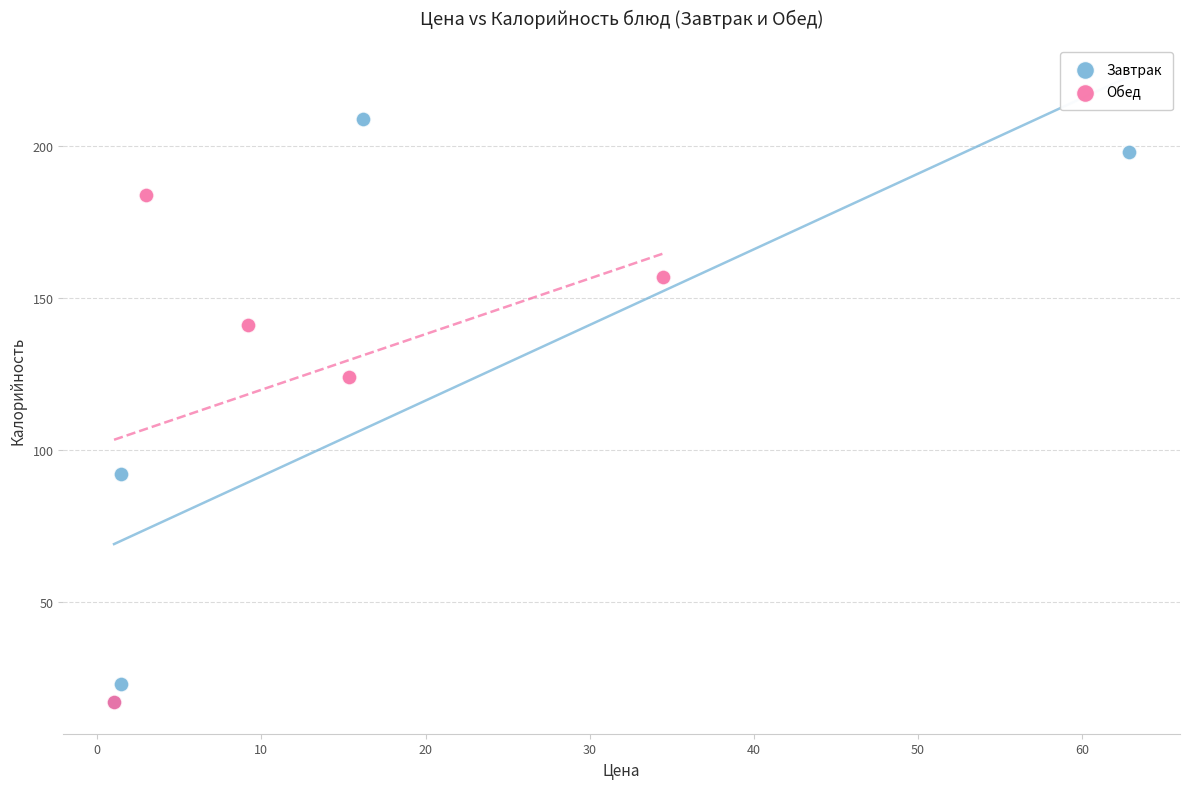

Which series contains the highest Y value?

Завтрак